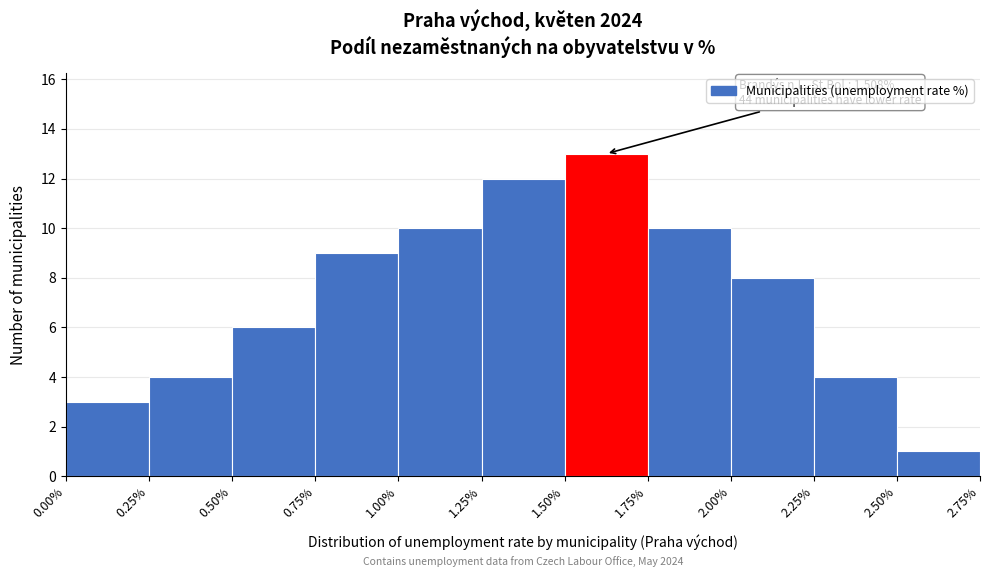

Over which range of the x-axis is the bar tallest?

1.50% to 1.75%